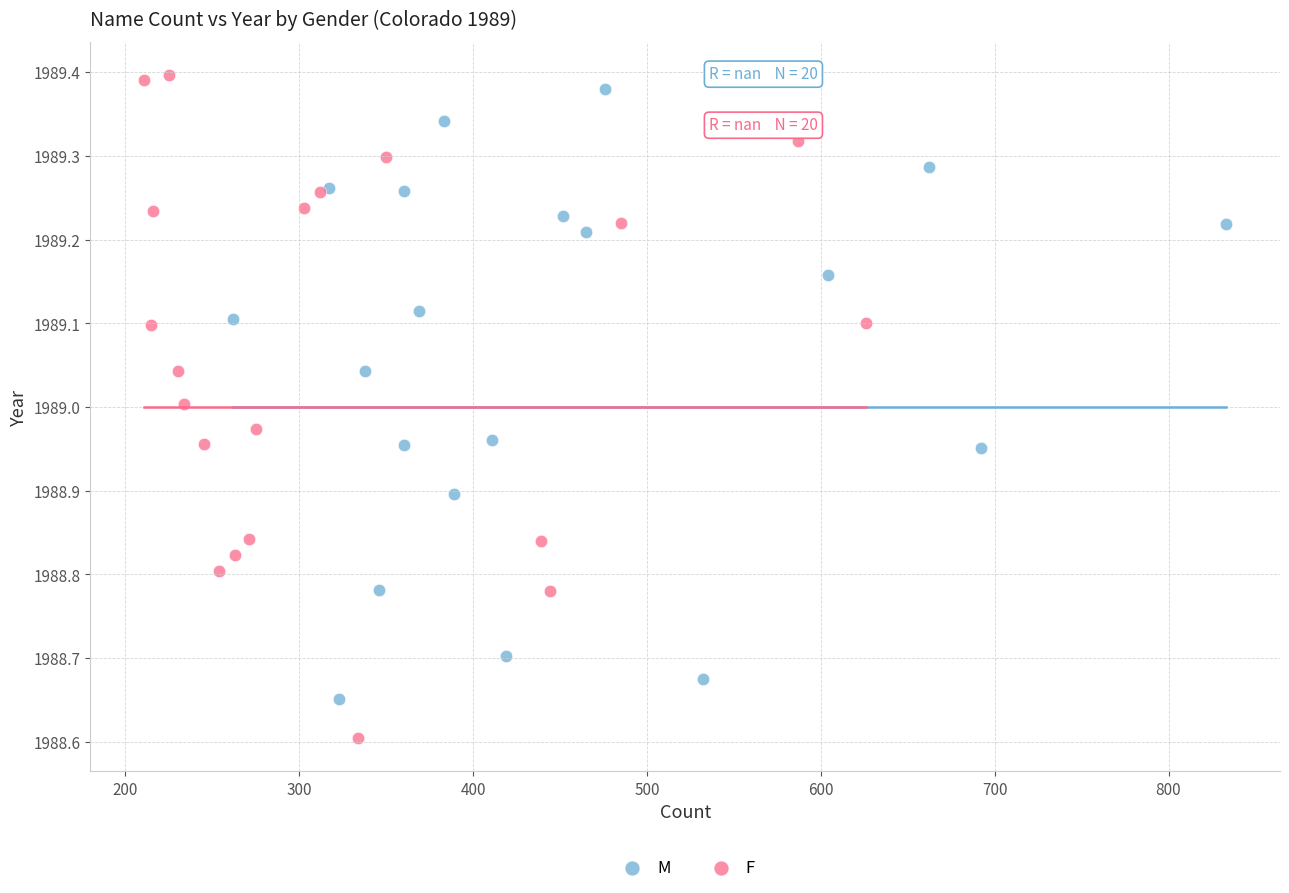

What are all the series names shown in the legend?

M, F